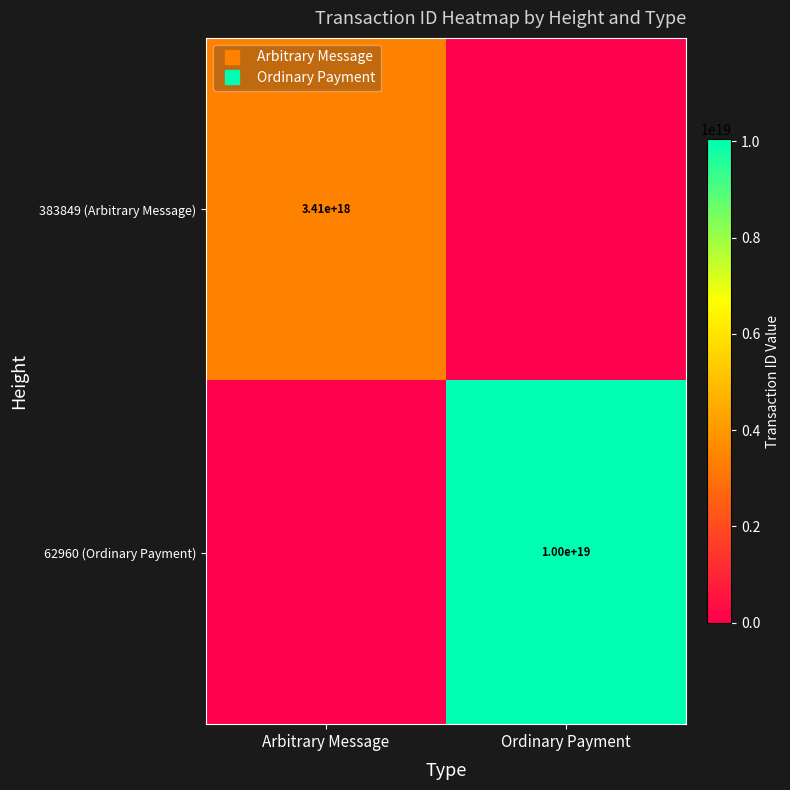

What is the difference between the 62960 (Ordinary Payment) values at Ordinary Payment and Arbitrary Message?

10040606398339219456